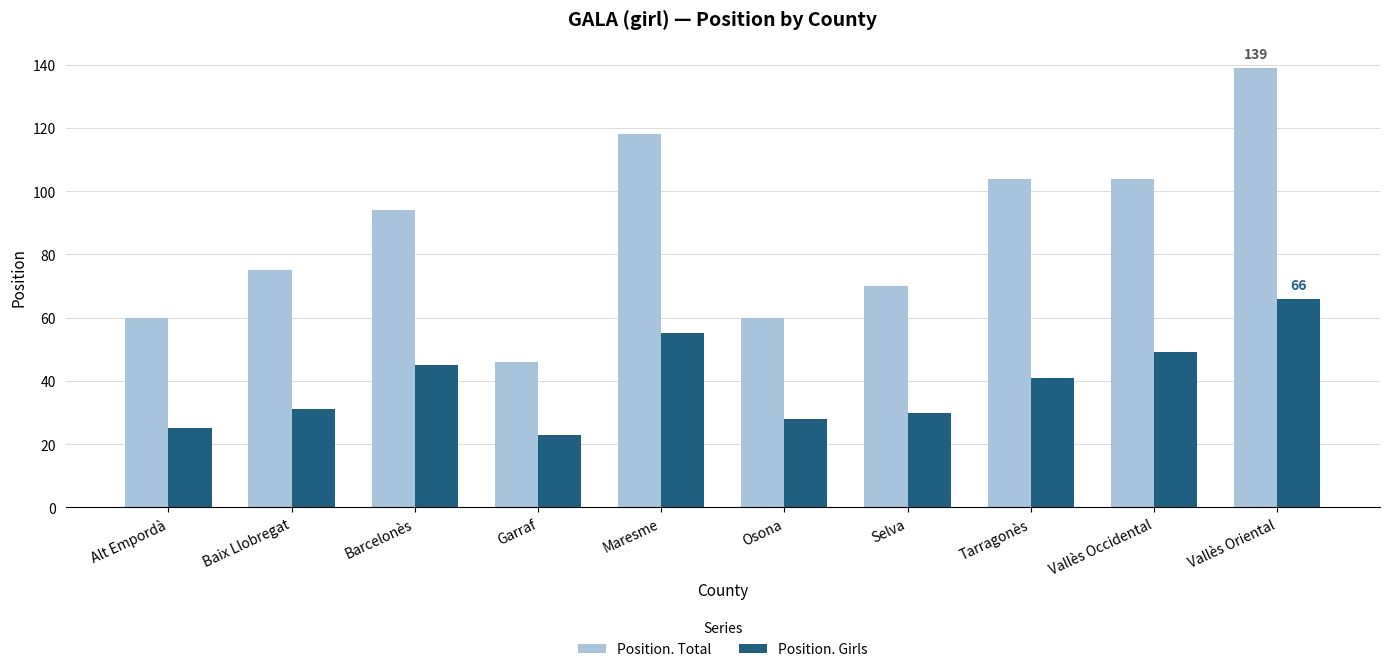

What is the minimum value for Position. Girls?

23